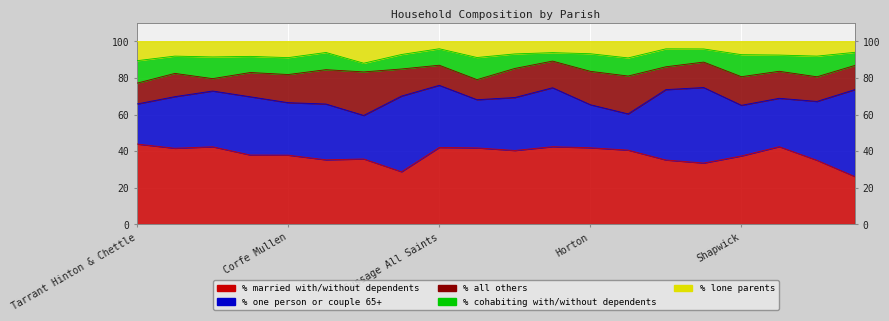

Reading left to right, extract all data points from this chart.

% married with/without dependents: Tarrant Hinton & Chettle=43.9	Alderholt=41.6	Chalbury=42.4	Colehill=37.9	Corfe Mullen=37.8	Cranborne=35.2	Edmondsham=35.7	Ferndown Town=28.7	Gussage All Saints=42.0	Gussage St. Michael=41.8	Hinton=40.3	Holt=42.4	Horton=41.8	Crichel=40.5	Pamphill=35.1	St. Leonards and St. Ives=33.5	Shapwick=37.4	Sturminster Marshall=42.4	Verwood=35.0	West Moors=26.1
% one person or couple 65+: Tarrant Hinton & Chettle=21.9	Alderholt=28.2	Chalbury=30.5	Colehill=31.9	Corfe Mullen=28.7	Cranborne=30.5	Edmondsham=23.8	Ferndown Town=41.4	Gussage All Saints=34.0	Gussage St. Michael=26.4	Hinton=29.0	Holt=32.2	Horton=23.6	Crichel=19.8	Pamphill=38.5	St. Leonards and St. Ives=41.3	Shapwick=27.7	Sturminster Marshall=26.5	Verwood=32.2	West Moors=47.5
% all others: Tarrant Hinton & Chettle=11.4	Alderholt=12.7	Chalbury=6.8	Colehill=13.3	Corfe Mullen=15.4	Cranborne=18.8	Edmondsham=23.8	Ferndown Town=14.8	Gussage All Saints=11.0	Gussage St. Michael=11.0	Hinton=15.9	Holt=14.6	Horton=18.3	Crichel=20.7	Pamphill=12.5	St. Leonards and St. Ives=13.9	Shapwick=15.7	Sturminster Marshall=14.8	Verwood=13.5	West Moors=13.2
% cohabiting with/without dependents: Tarrant Hinton & Chettle=12.3	Alderholt=9.5	Chalbury=11.9	Colehill=8.8	Corfe Mullen=9.2	Cranborne=9.4	Edmondsham=4.8	Ferndown Town=7.9	Gussage All Saints=9.0	Gussage St. Michael=12.1	Hinton=8.0	Holt=4.6	Horton=9.6	Crichel=9.9	Pamphill=9.8	St. Leonards and St. Ives=7.2	Shapwick=12.1	Sturminster Marshall=8.9	Verwood=11.3	West Moors=7.2
% lone parents: Tarrant Hinton & Chettle=10.5	Alderholt=8.0	Chalbury=8.5	Colehill=8.2	Corfe Mullen=8.8	Cranborne=6.0	Edmondsham=11.9	Ferndown Town=7.1	Gussage All Saints=4.0	Gussage St. Michael=8.8	Hinton=6.8	Holt=6.1	Horton=6.7	Crichel=9.0	Pamphill=4.0	St. Leonards and St. Ives=4.1	Shapwick=7.2	Sturminster Marshall=7.5	Verwood=8.0	West Moors=6.0